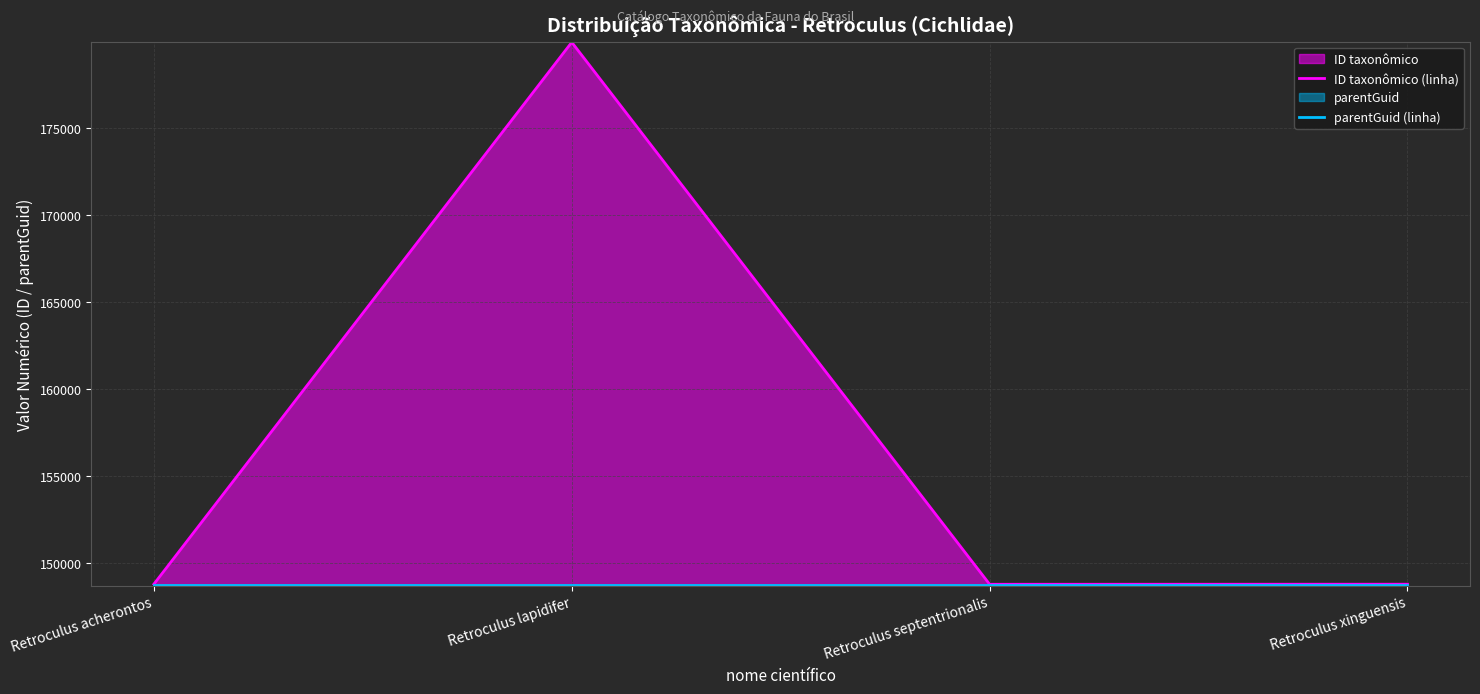

How many lines are shown in the chart?

2